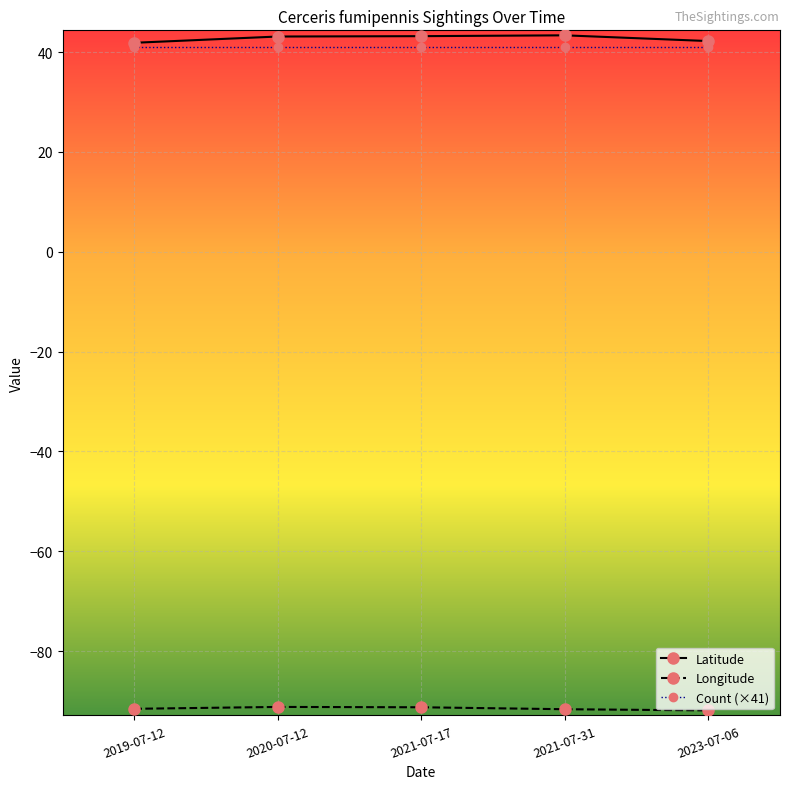

True or false: Longitude has more than 0 points higher than both neighbors.

True